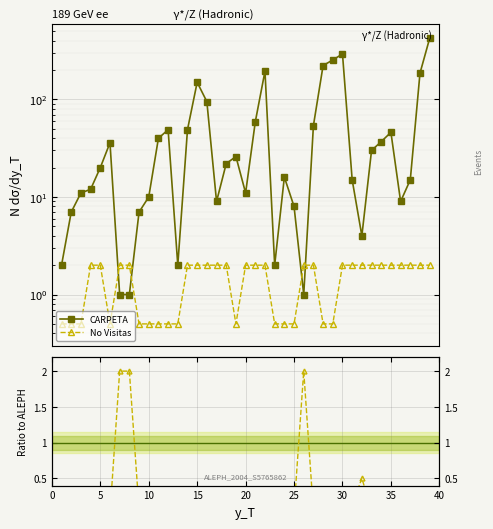

Rank the series by their maximum value, from lowest to highest.

No Visitas, CARPETA